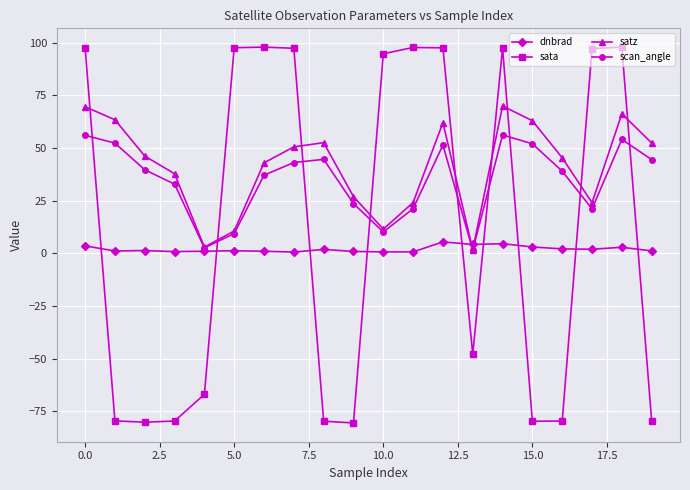

What is the value of the sata point at the 19th from the left?

98.0